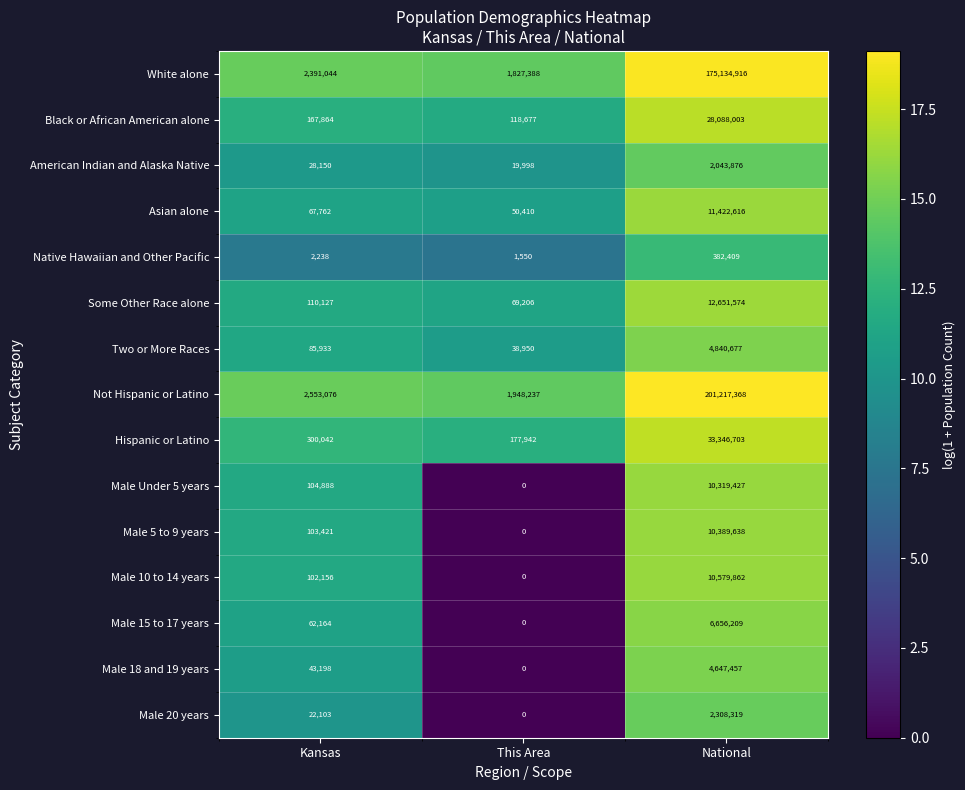

What is the spread (max minus min) of values at Kansas?

2550838